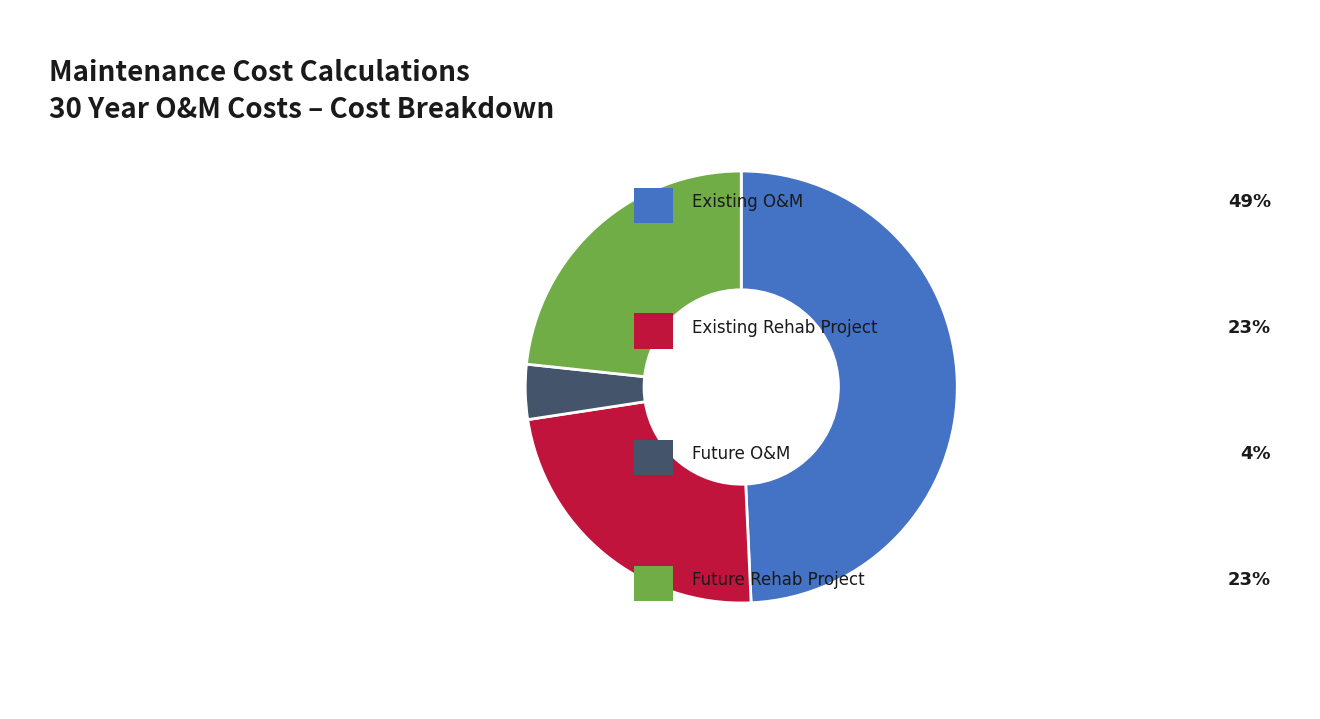

Does any single category account for the majority?

No